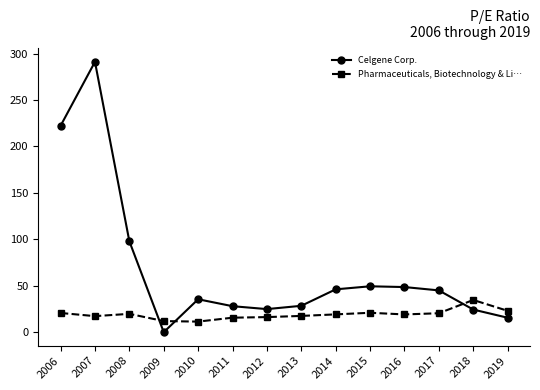

What is the difference between the highest and lowest values at 2014?

27.0